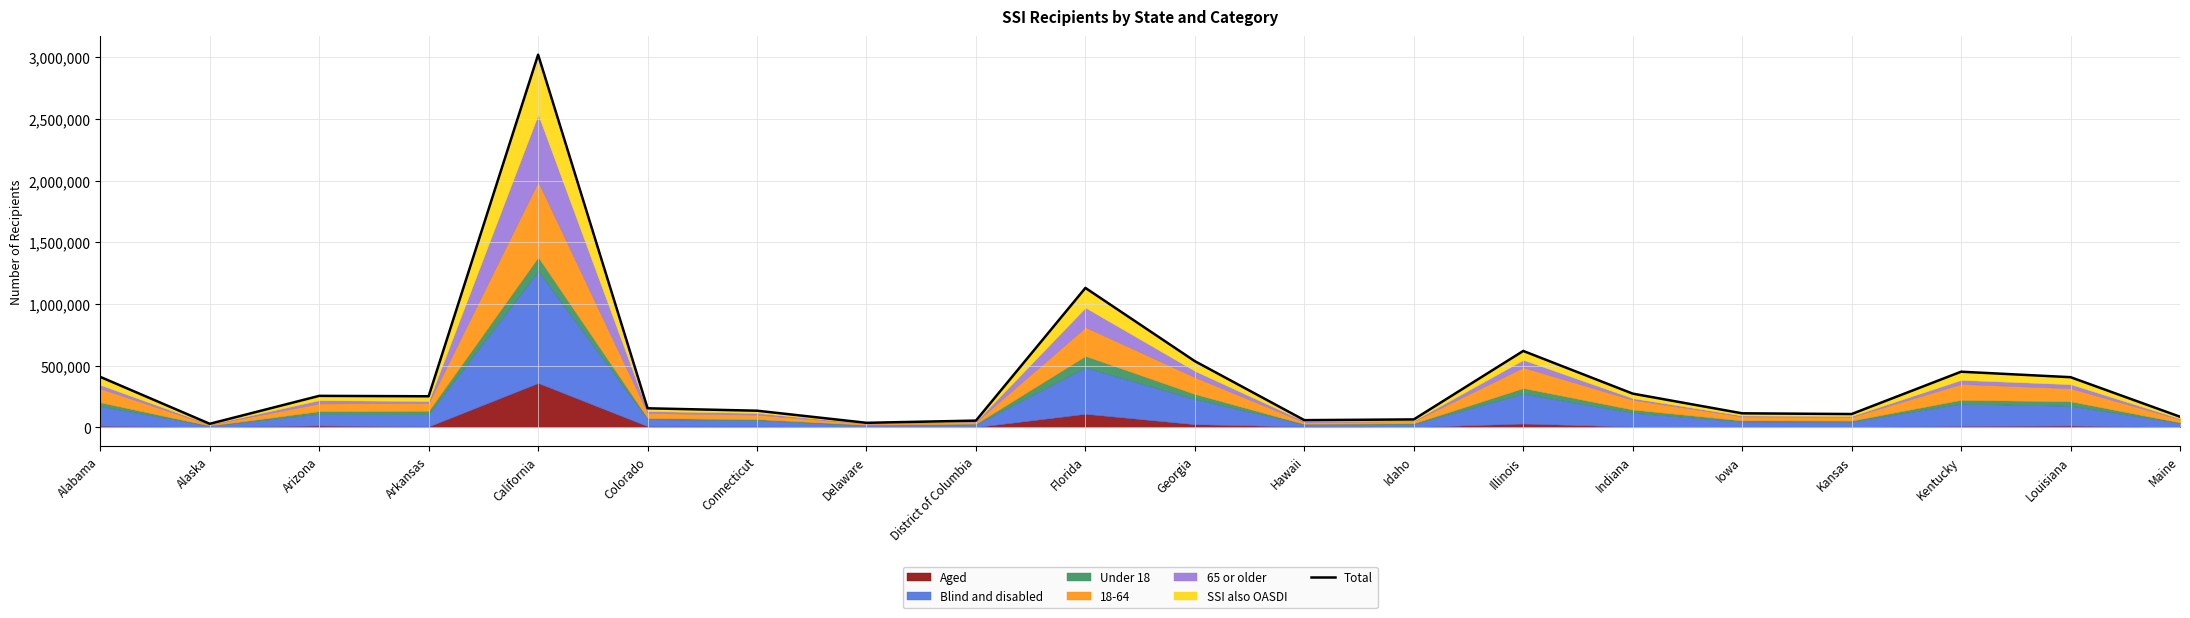

How many values exceed 251687?

9